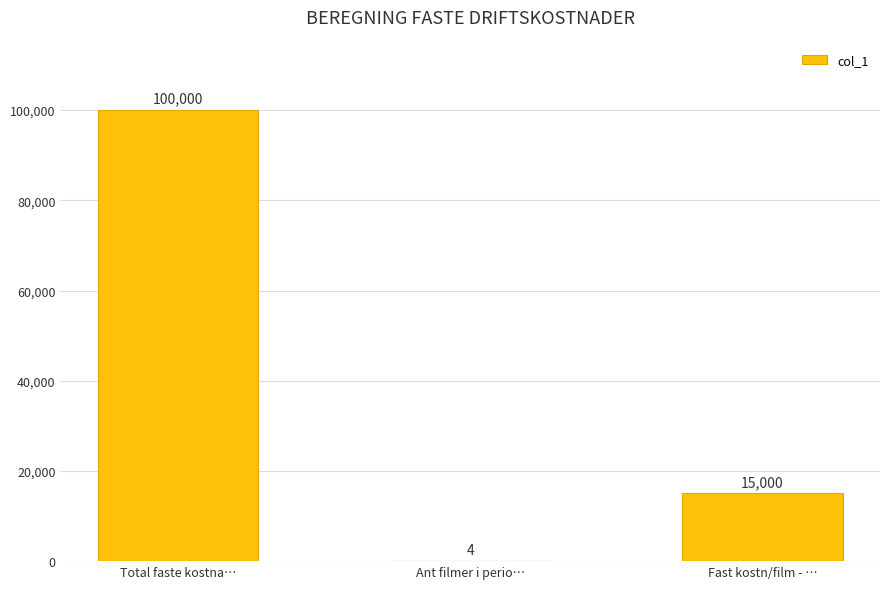

Does the chart contain stacked bars?

No